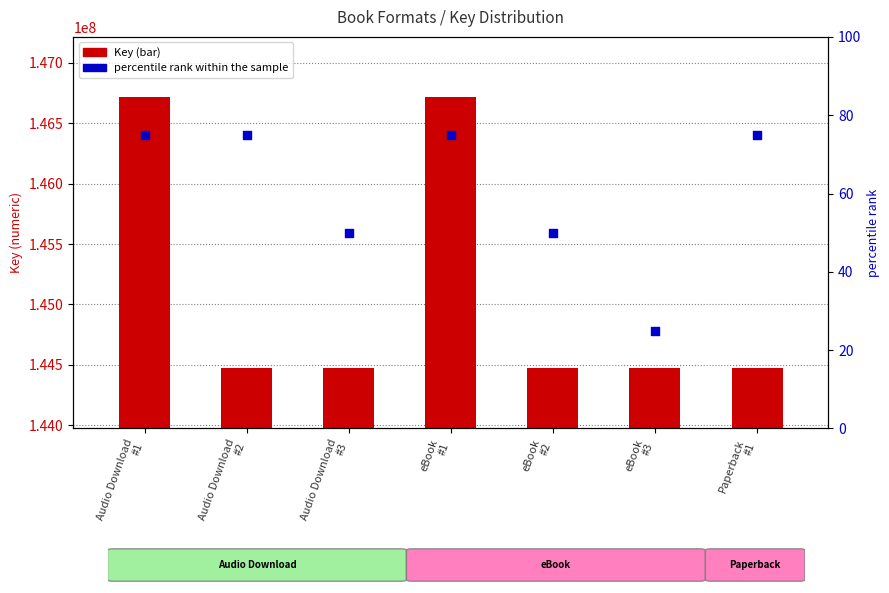

What is the total value across all series at Audio Download
#1?

146712719